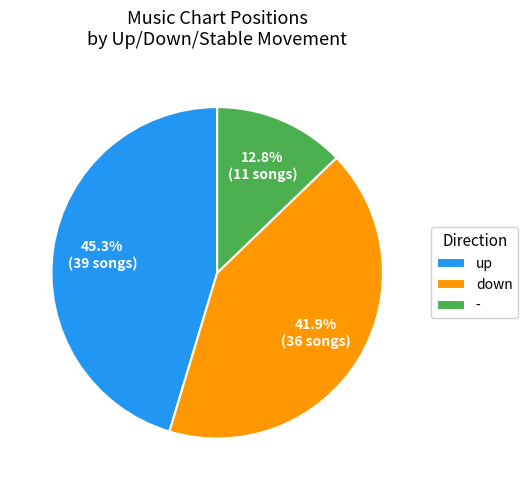

Rank the categories by value from lowest to highest.

-, down, up